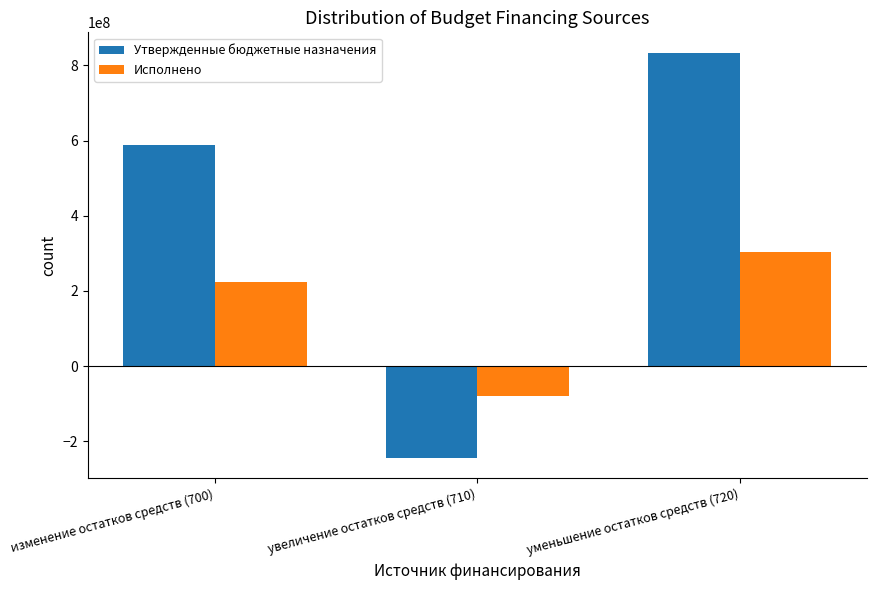

At which label is Исполнено closest to 111972925?

изменение остатков средств (700)